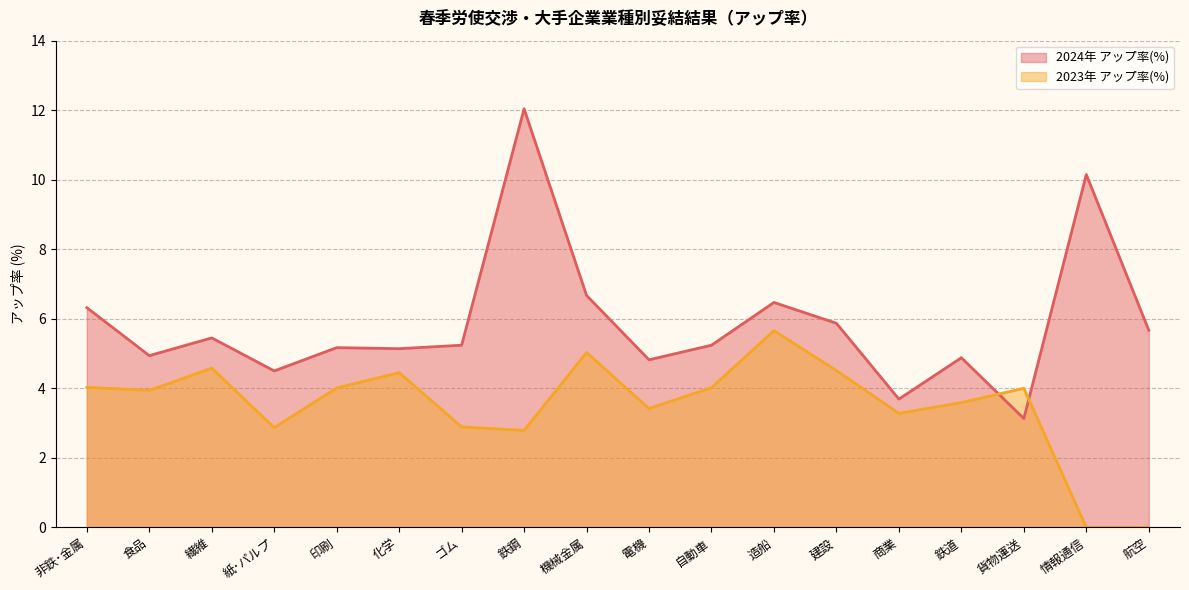

What is the label of the 8th point from the left?

鉄鋼